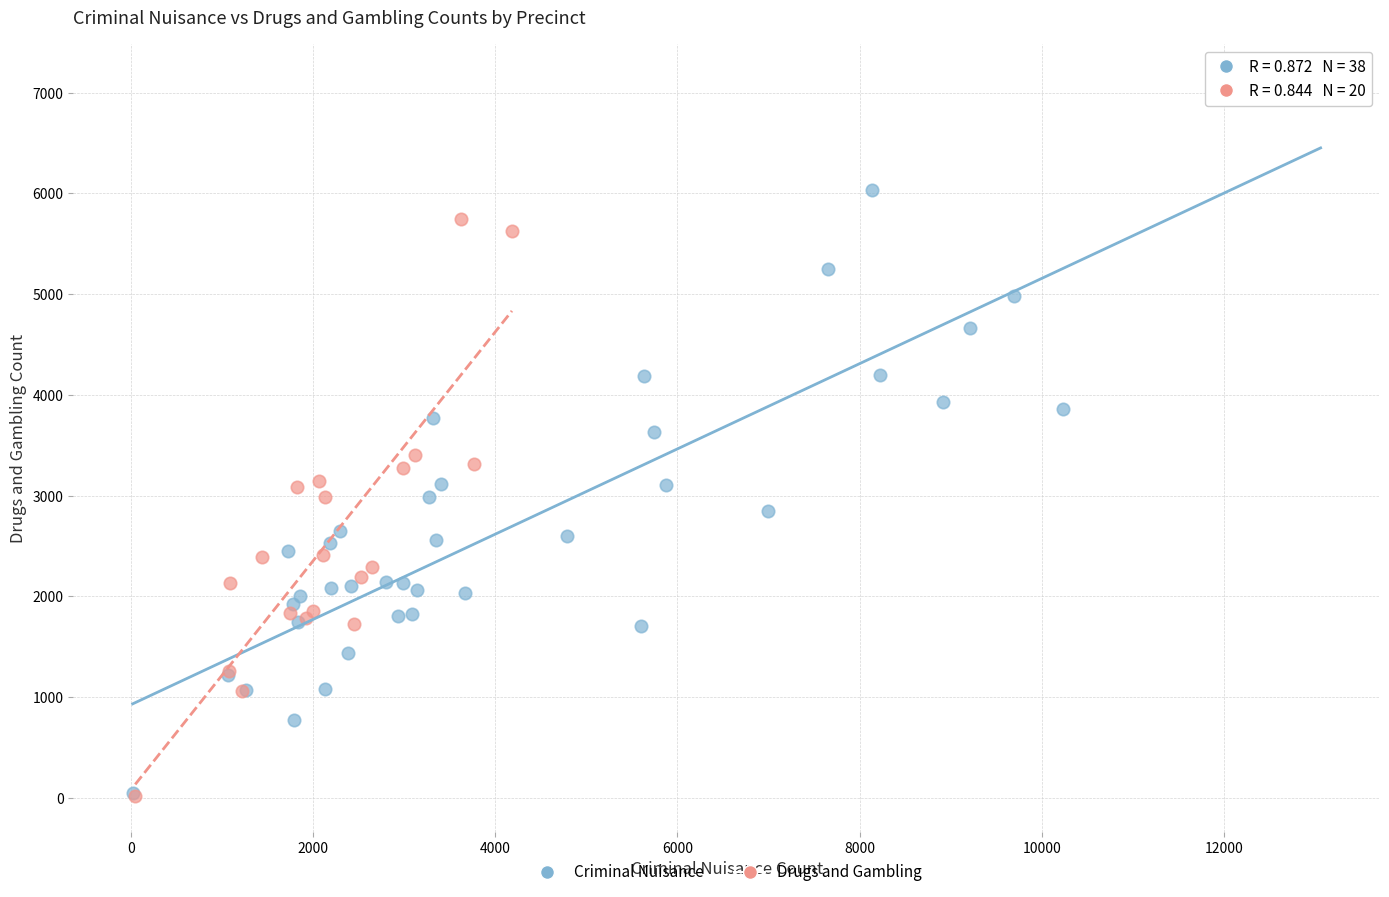

Which series has the largest Y range (max minus min)?

Criminal Nuisance